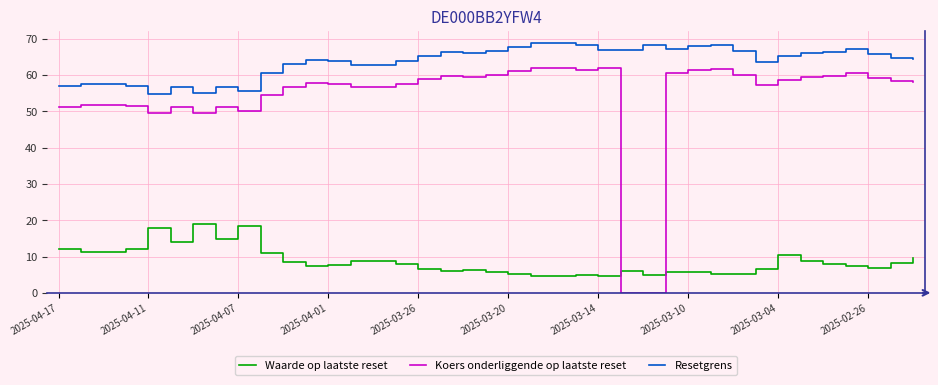

List the series in order of their peak value, highest first.

Resetgrens, Koers onderliggende op laatste reset, Waarde op laatste reset